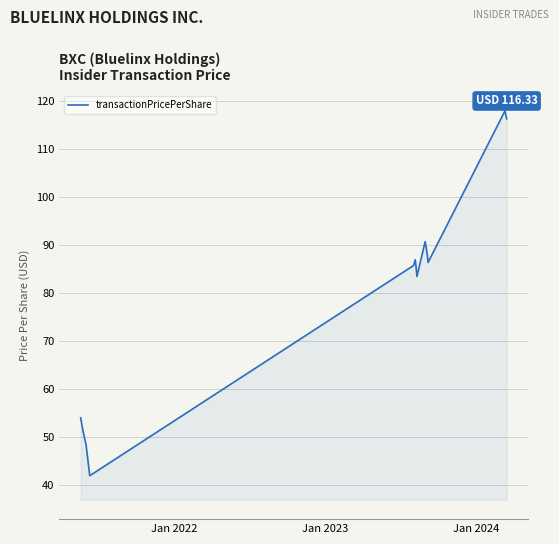

What is the smallest value displayed?

42.0